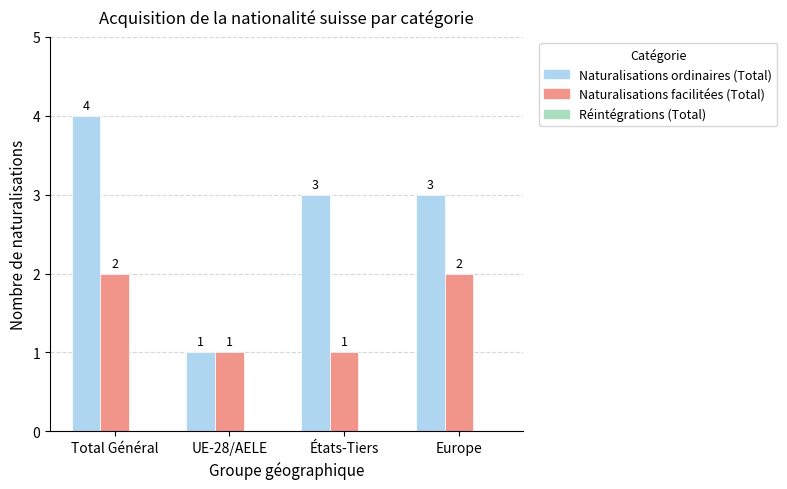

Between États-Tiers and Europe, which series saw the biggest shift?

Naturalisations facilitées (Total)